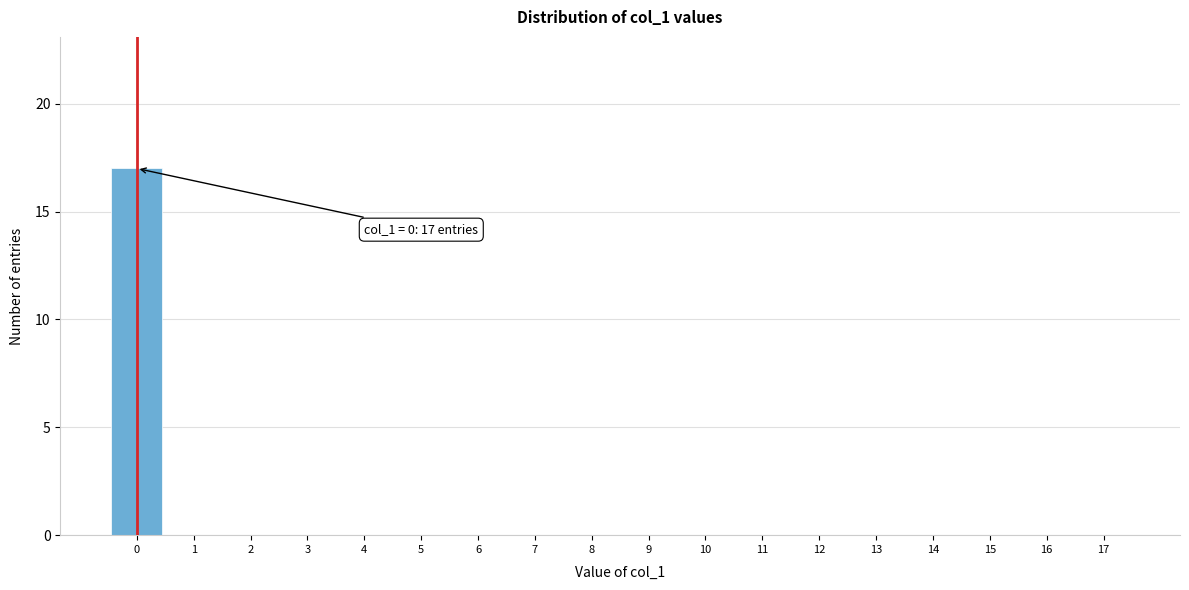

Reading left to right, extract all data points from this chart.

0=17	1=0	2=0	3=0	4=0	5=0	6=0	7=0	8=0	9=0	10=0	11=0	12=0	13=0	14=0	15=0	16=0	17=0